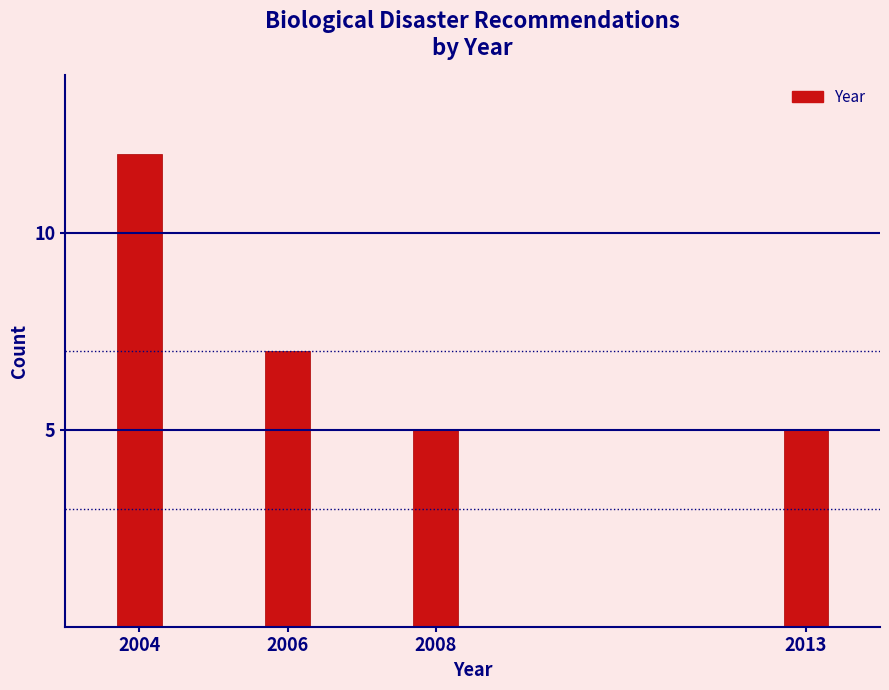

Reading right to left, what are all the values shown in this chart?

5	5	7	12